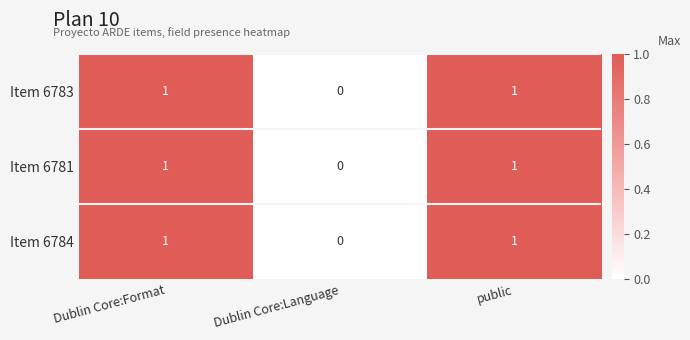

What is the total value across all series at Dublin Core:Format?

3